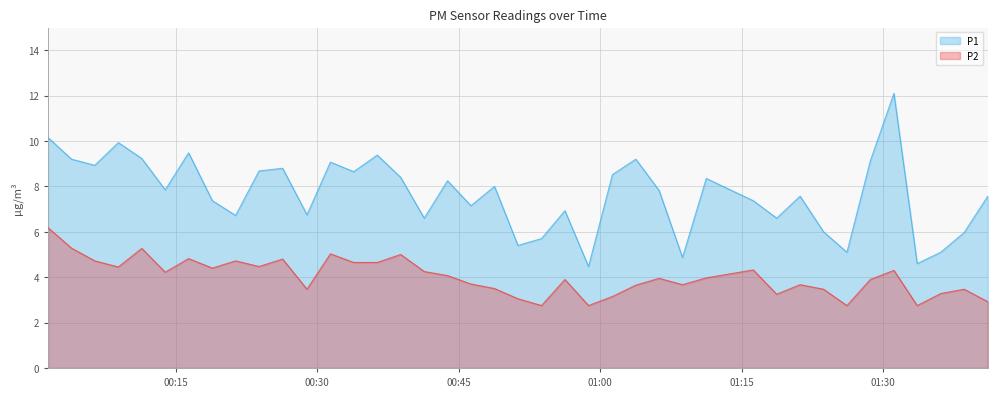

List the series in order of their overall mean, lowest first.

P2, P1